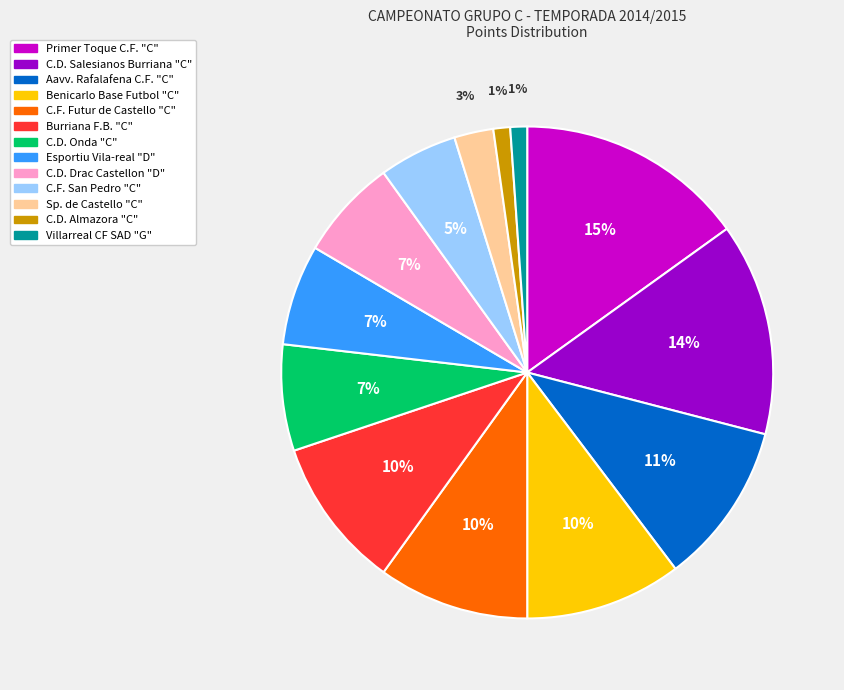

To the nearest percent, what is the difference between the Benicarlo Base Futbol "C" and Villarreal CF SAD "G" slice percentages?

9%